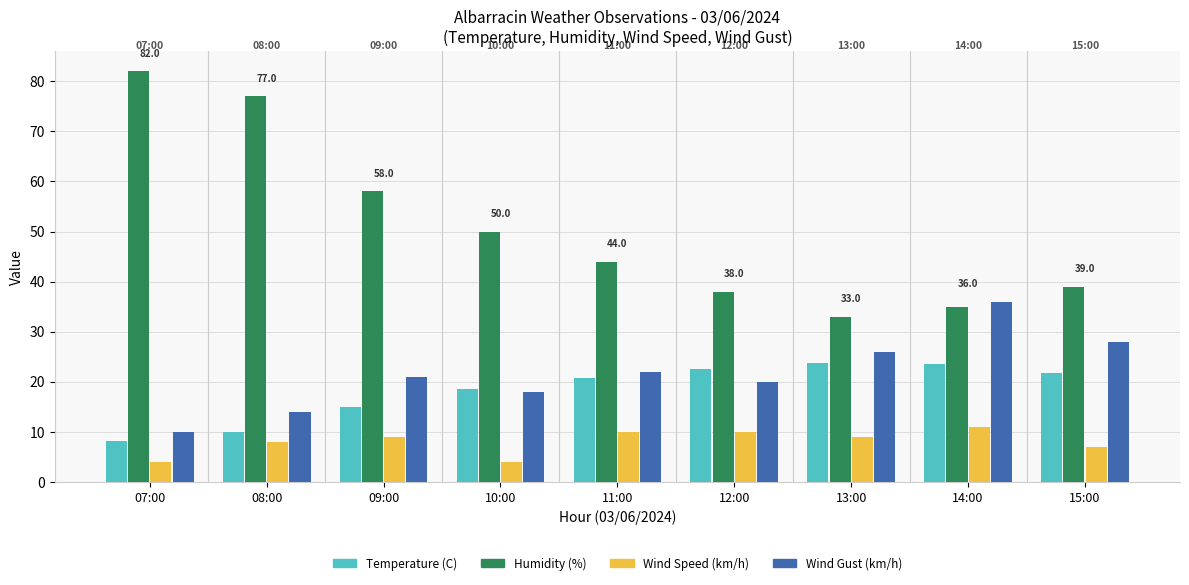

What is the difference between the maximum and minimum values in the Humidity (%) series?

49.0